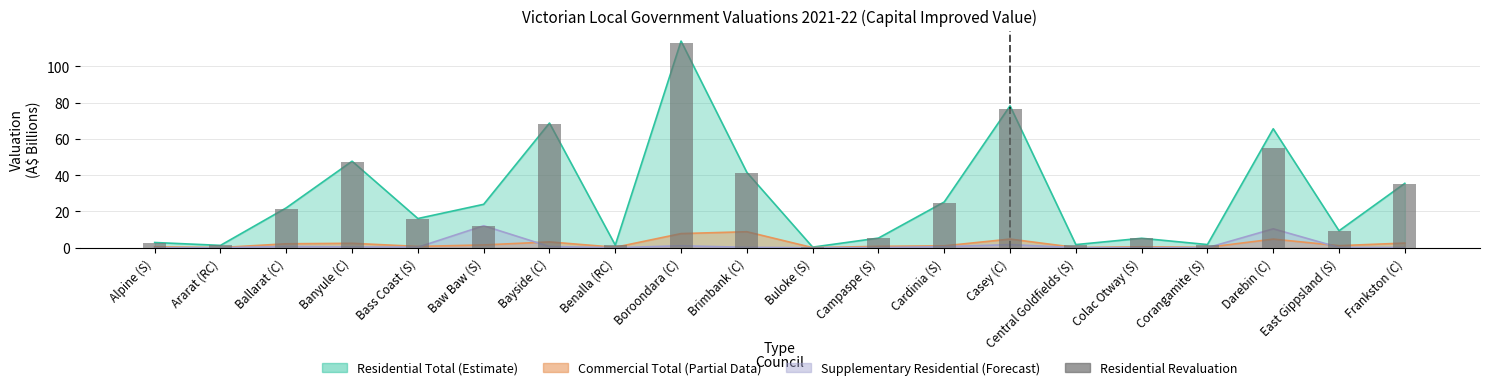

What position from the left is Alpine (S)?

1